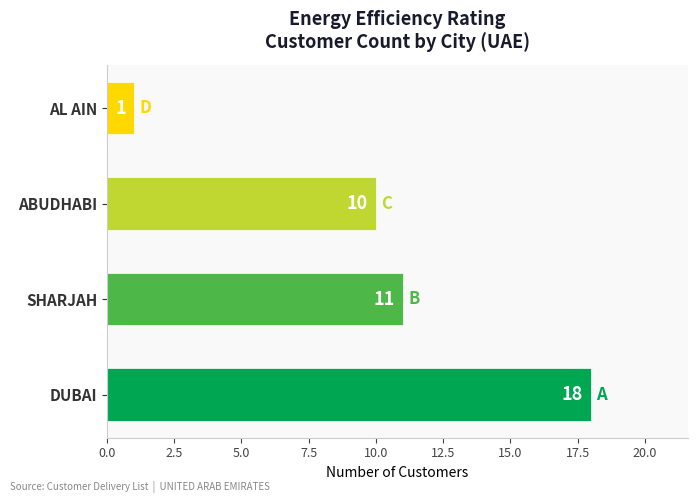

Rank the categories by value from highest to lowest.

DUBAI, SHARJAH, ABUDHABI, AL AIN